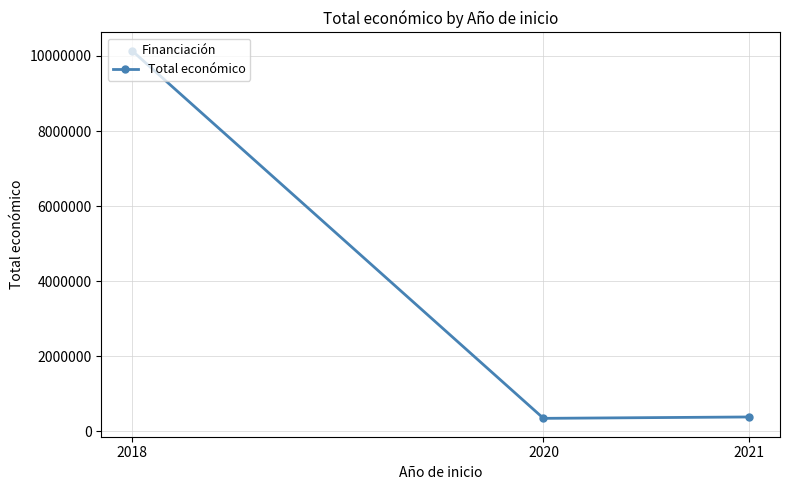

What is the change in value from 2018 to 2020?

-9789605